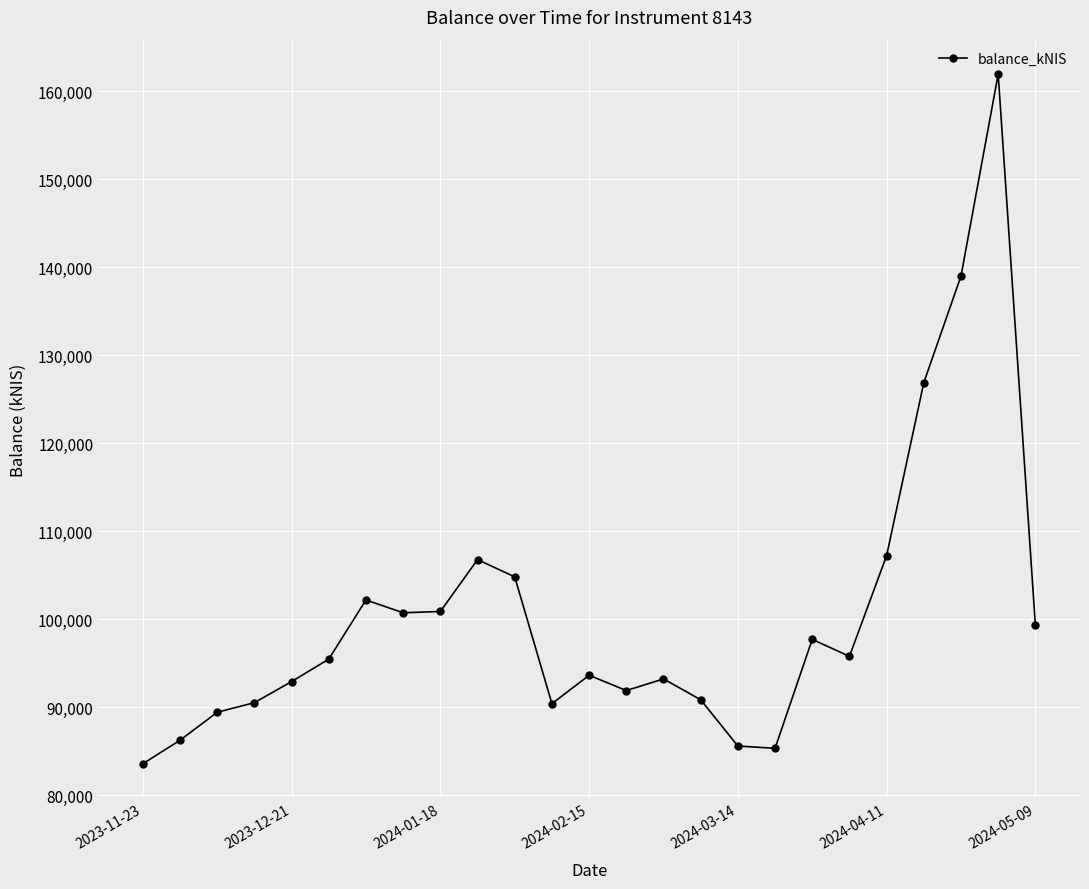

What is the value of the 4th point from the left?

90546.0